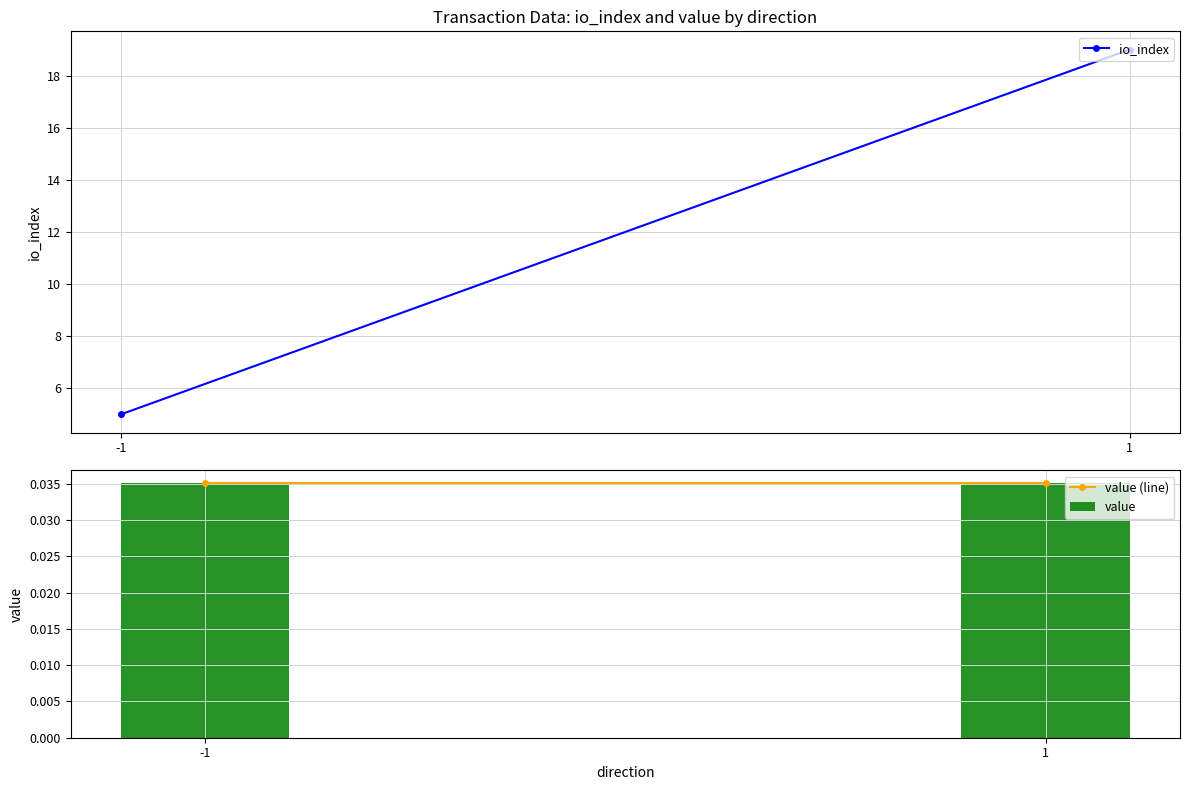

Reading left to right, what are all the values shown in this chart?

io_index: -1=5.0	1=19.0
value (line): -1=0.0	1=0.0